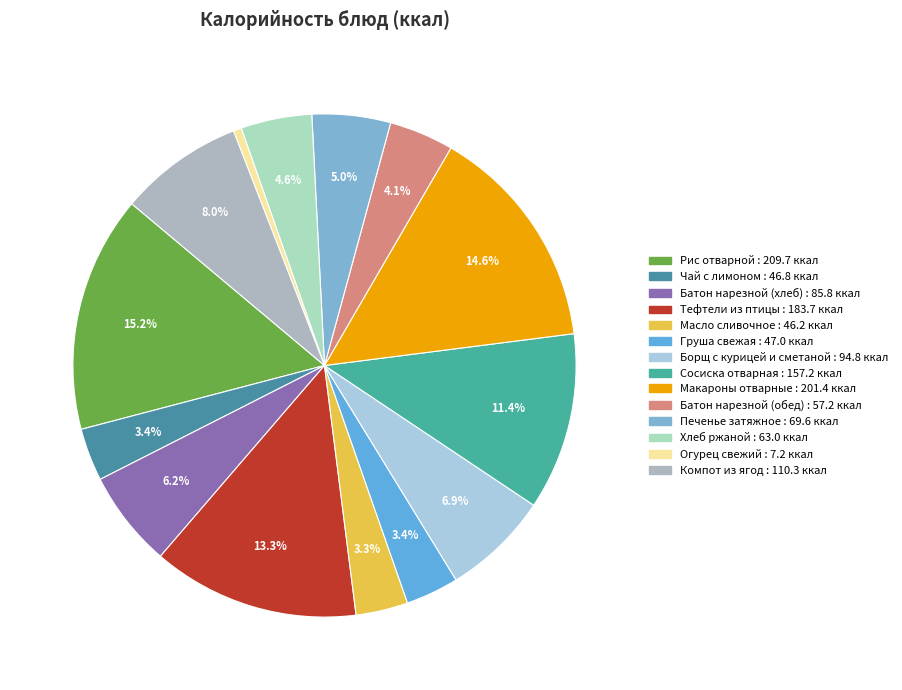

Combined, do Батон нарезной (хлеб) and Борщ с курицей и сметаной account for over 50%?

No